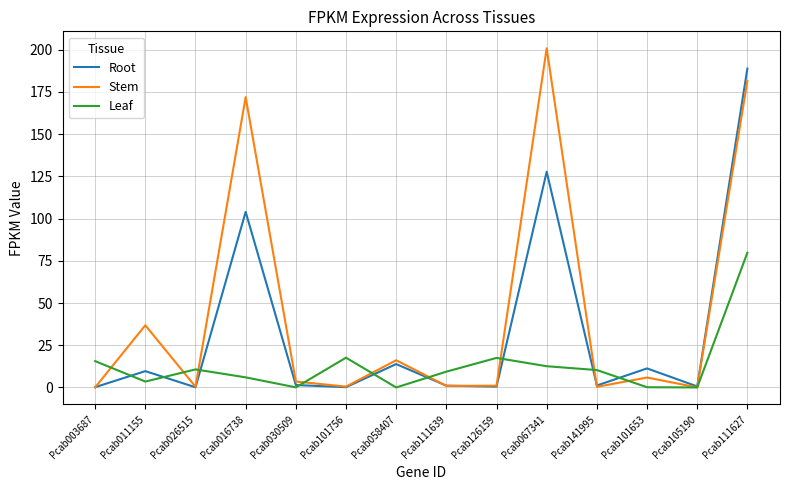

True or false: Root and Stem cross at least once.

True